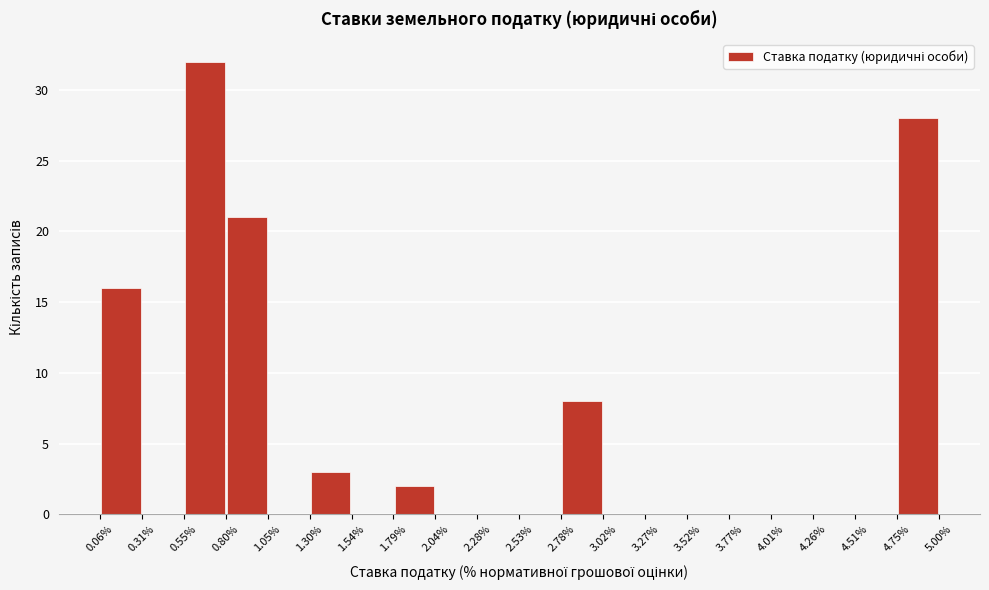

Over which range of the x-axis is the bar tallest?

0.55% to 0.80%